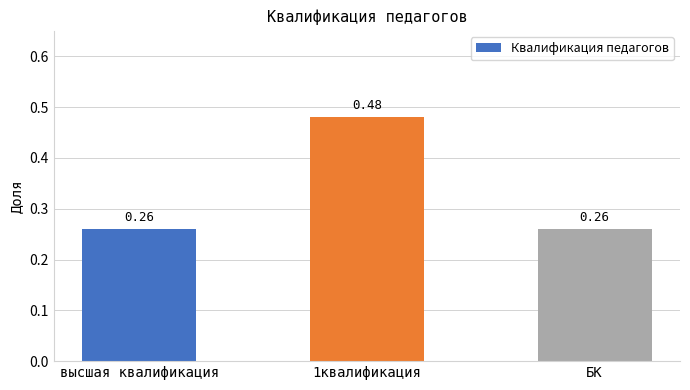

Between БК and 1квалификация, which is larger?

1квалификация